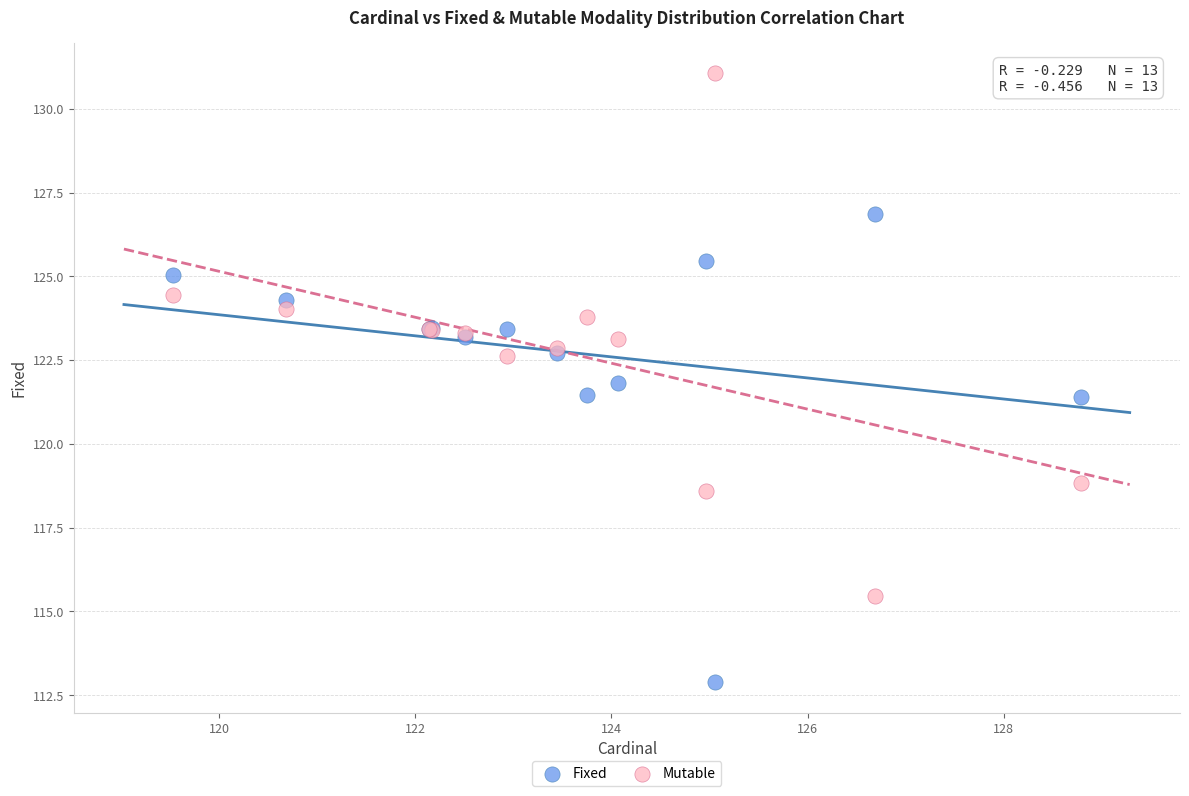

What are all the series names shown in the legend?

Fixed, Mutable